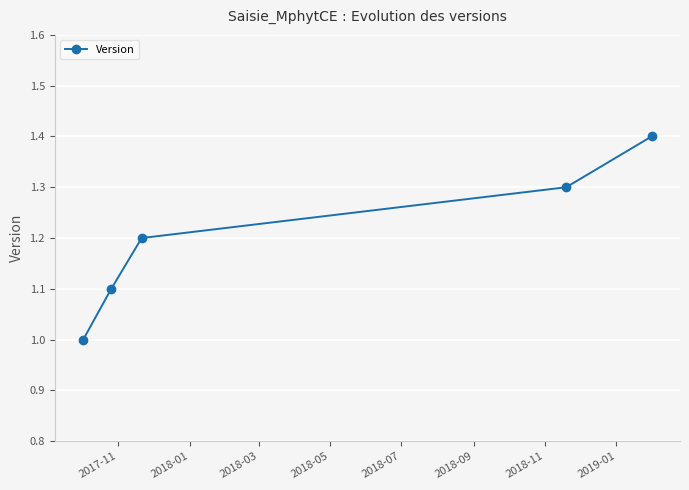

What is the greatest value displayed?

1.4